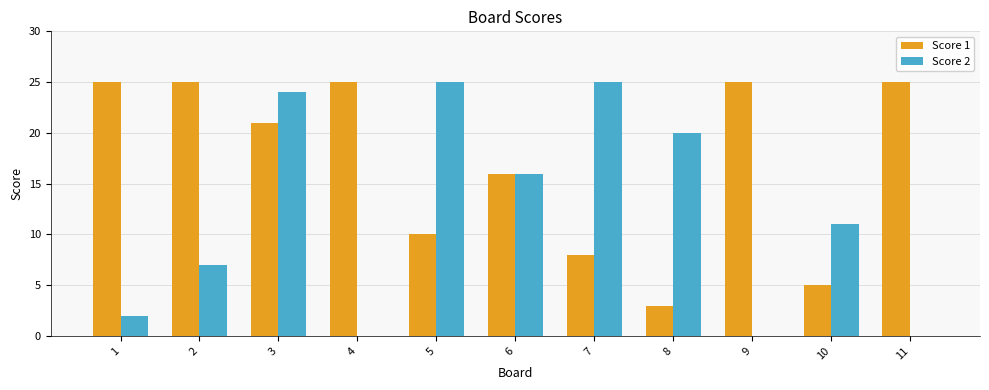

Is the value of Score 2 at 1 greater than the value of Score 1 at 11?

No